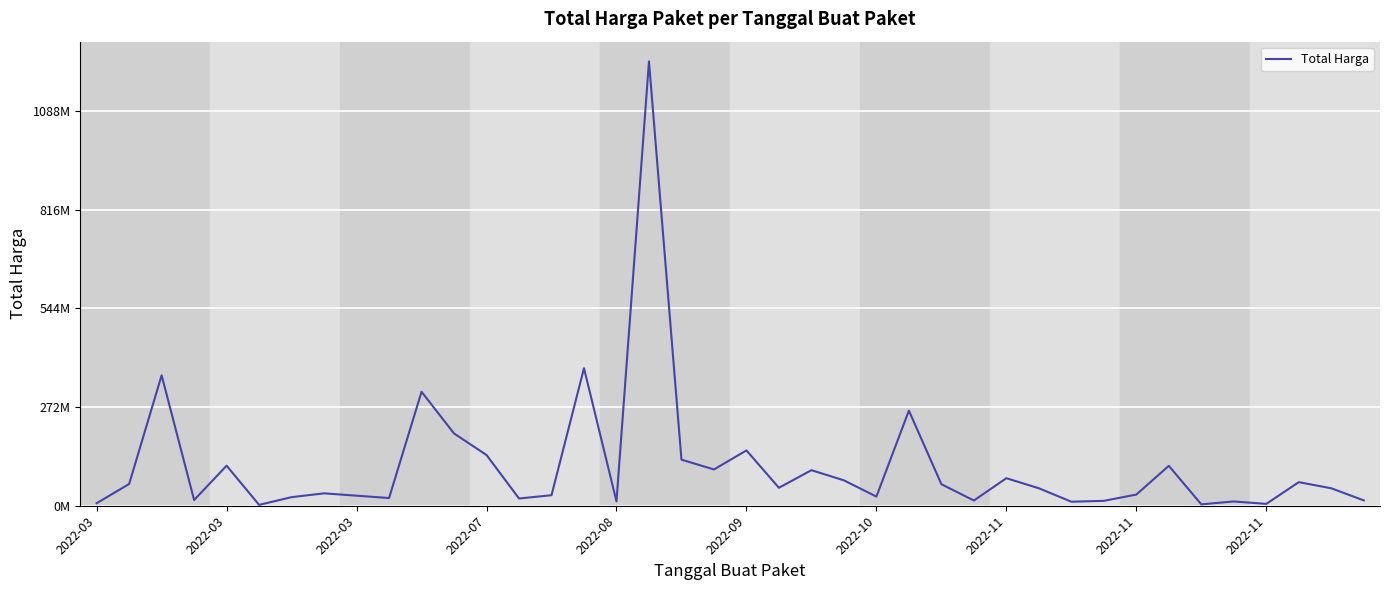

At which category does the chart reach its peak across all series?

17